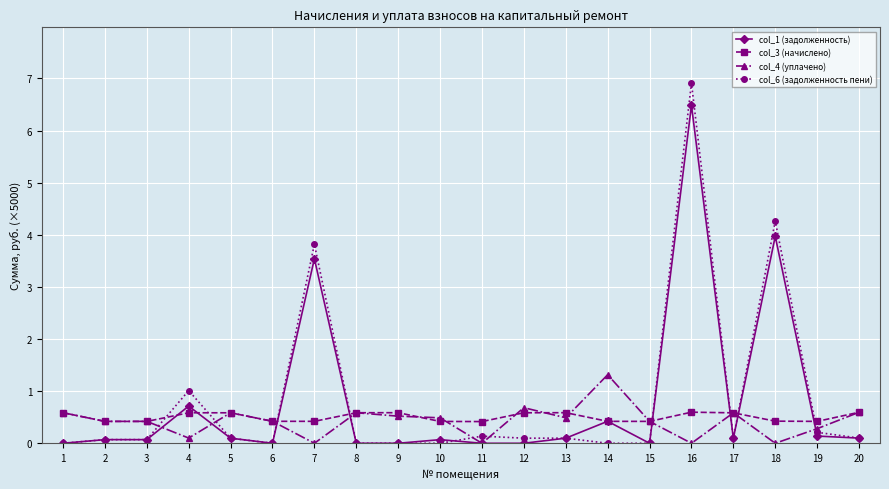

What are all the series names shown in the legend?

col_1 (задолженность), col_3 (начислено), col_4 (уплачено), col_6 (задолженность пени)